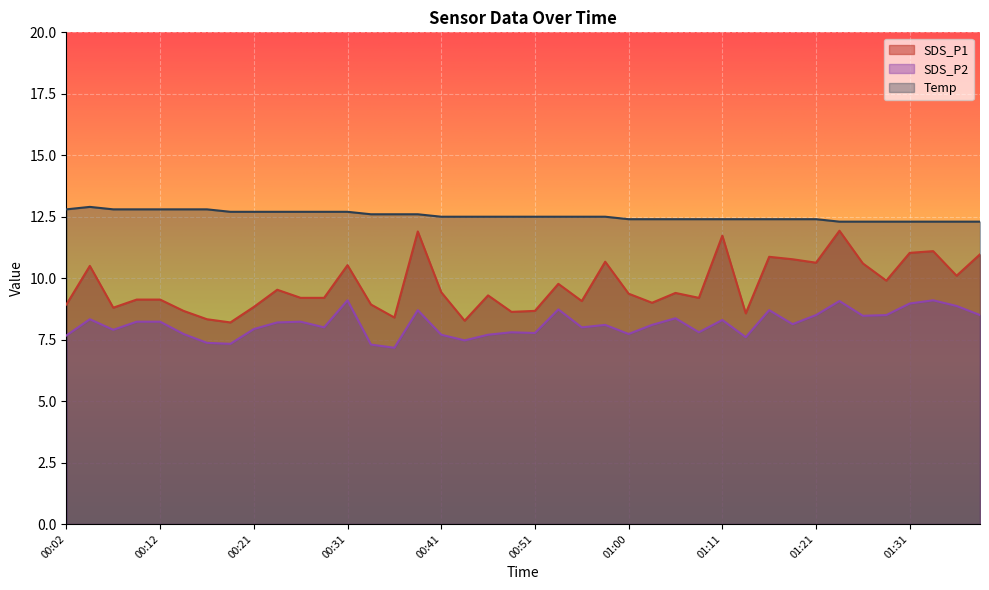

What is the difference between the maximum and minimum values in the SDS_P2 series?

1.9